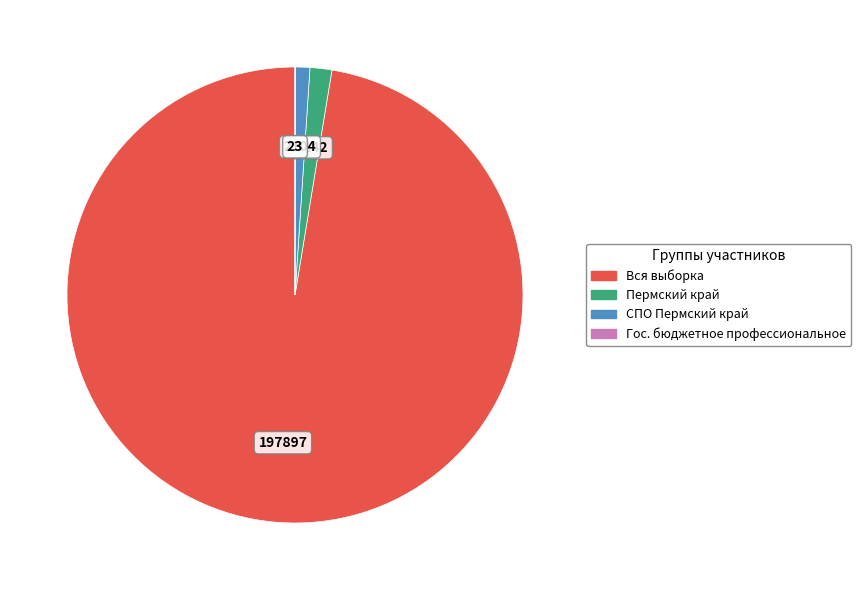

Combined, do СПО Пермский край and Пермский край account for over 50%?

No